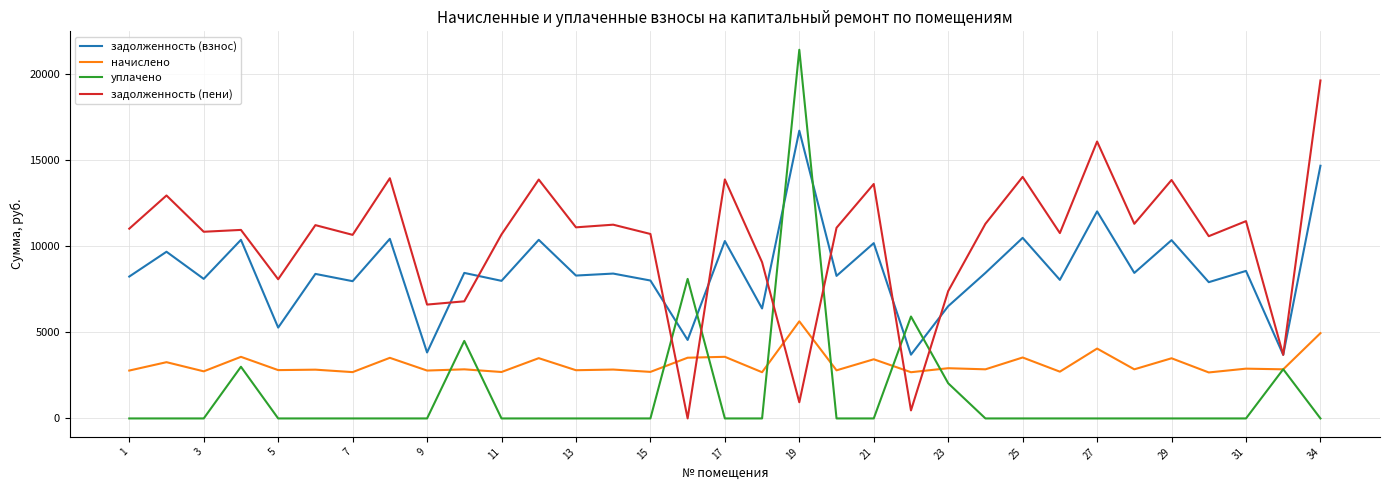

What are all the series names shown in the legend?

задолженность (взнос), начислено, уплачено, задолженность (пени)